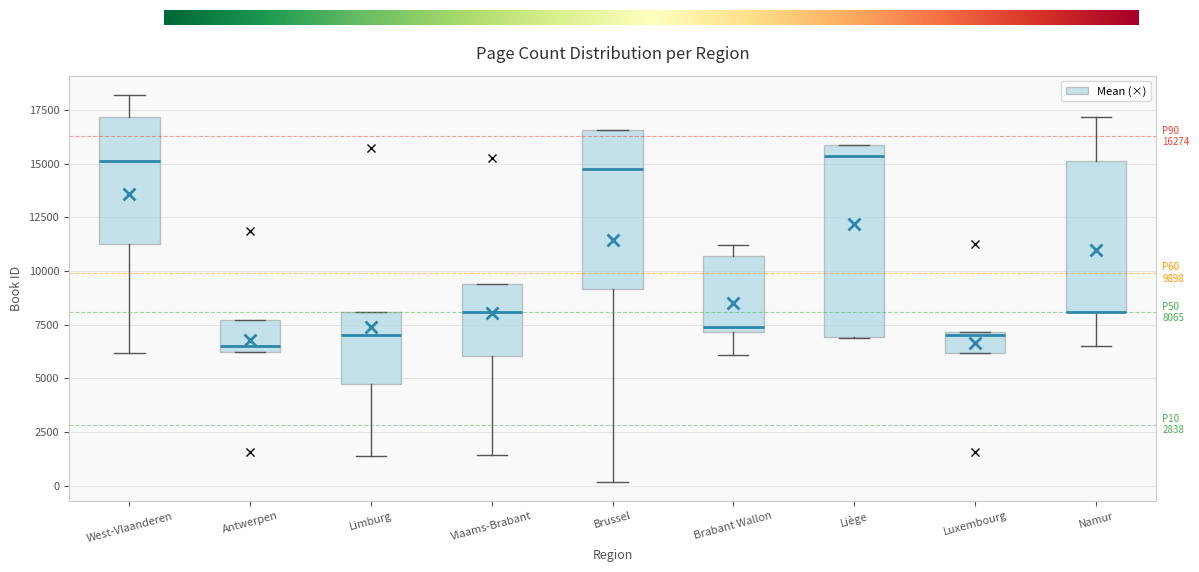

Which box is the tallest, from its lower edge to its upper edge?

Liège